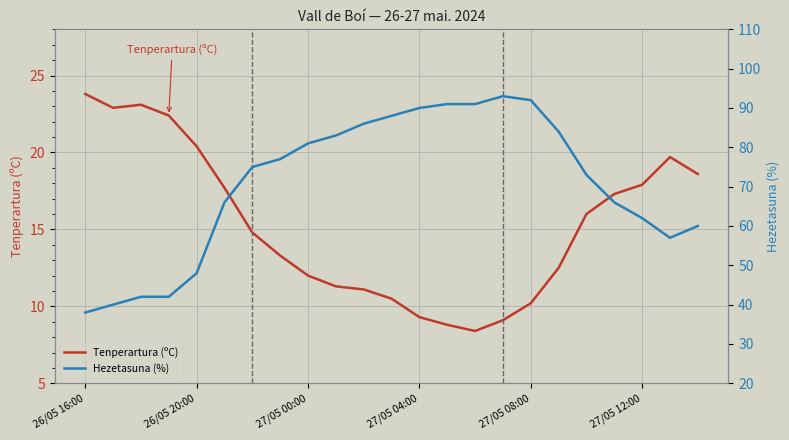

How many series are shown in this chart?

2